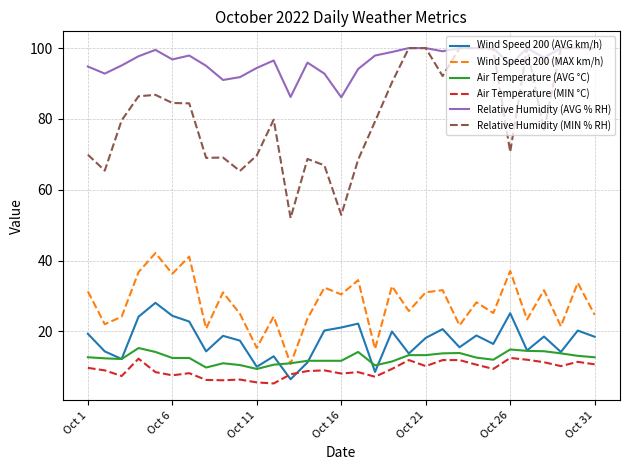

What is the maximum value for Air Temperature (AVG °C)?

15.3